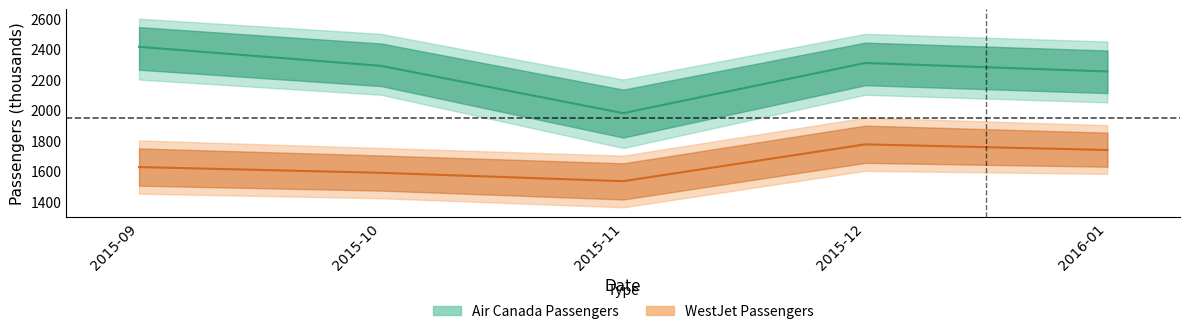

What is the lowest value of the WestJet Passengers series?

1532